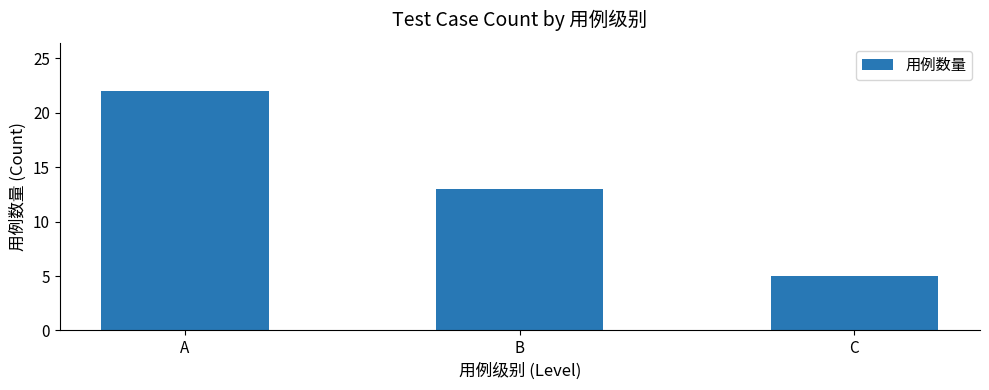

How many bars are there in total?

3